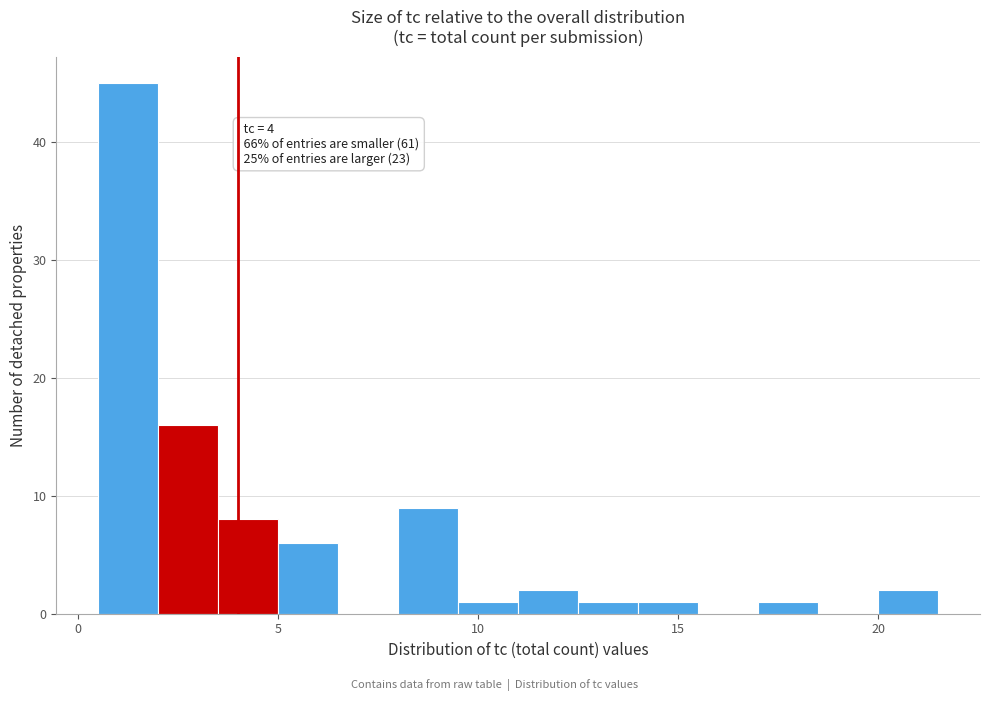

Read against the x-axis, roughly where is the centre of the tallest bar?

1.5